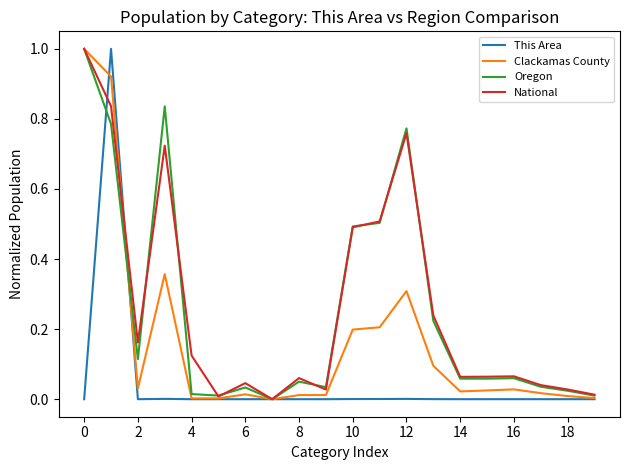

What is the greatest value displayed?

1.0